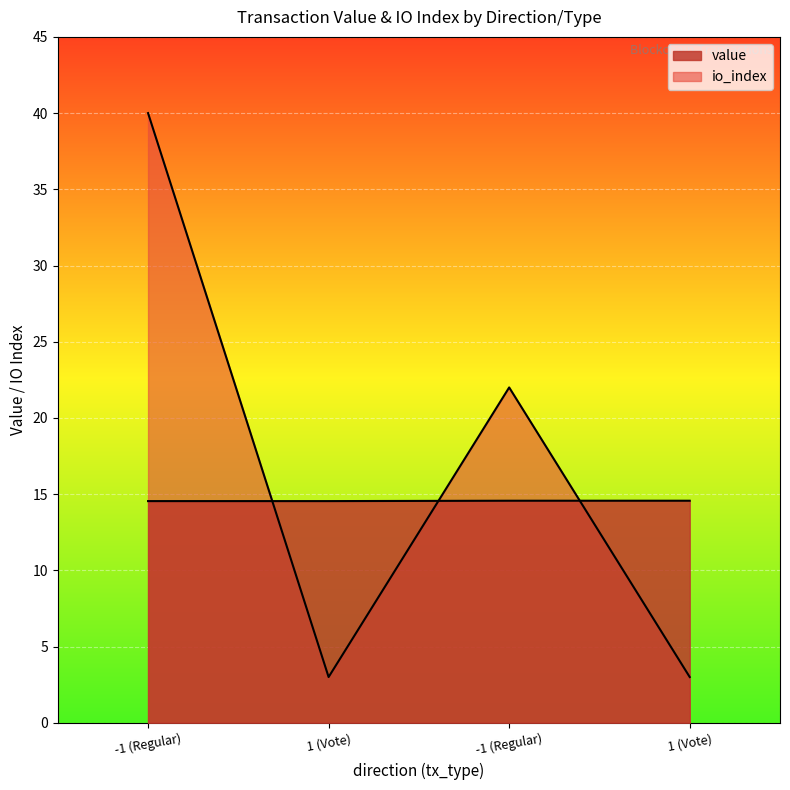

Which has a higher value, 1 (Vote) or -1 (Regular)?

1 (Vote)